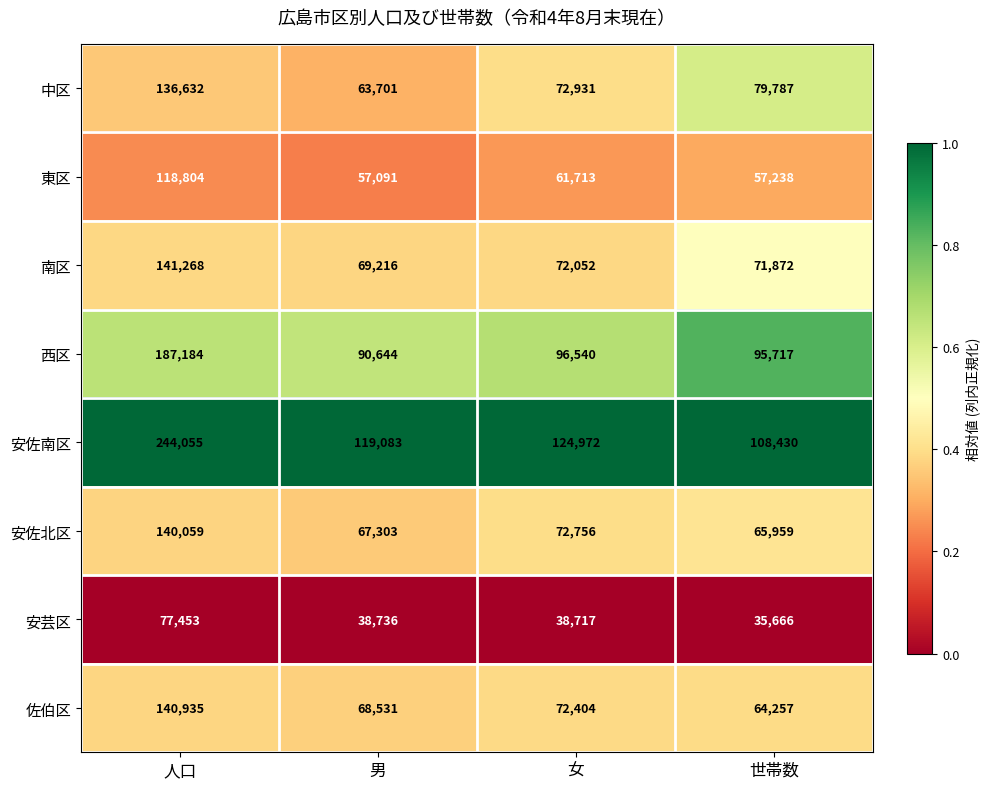

Rank the categories by 南区 value from lowest to highest.

男, 世帯数, 女, 人口